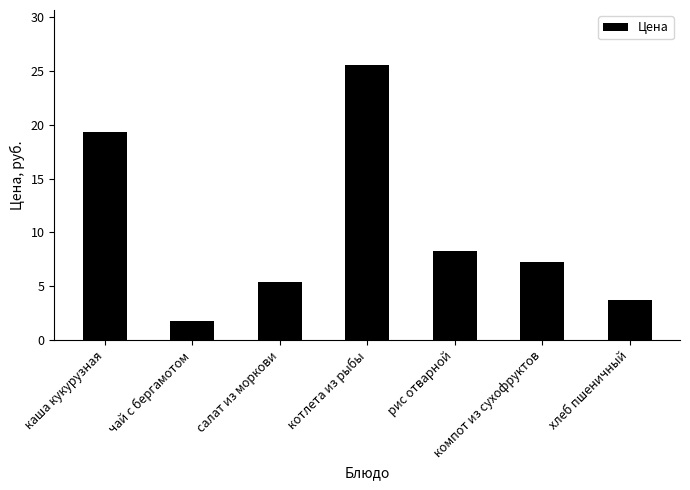

What is the value of the 2nd bar from the left?

1.8